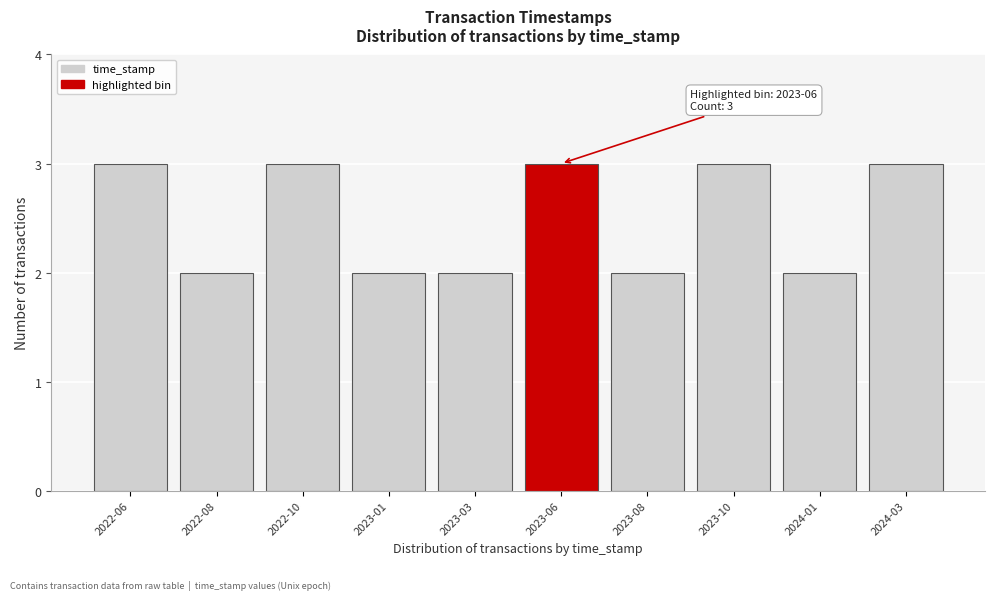

Reading left to right, transcribe all the data shown in this chart.

3	2	3	2	2	3	2	3	2	3